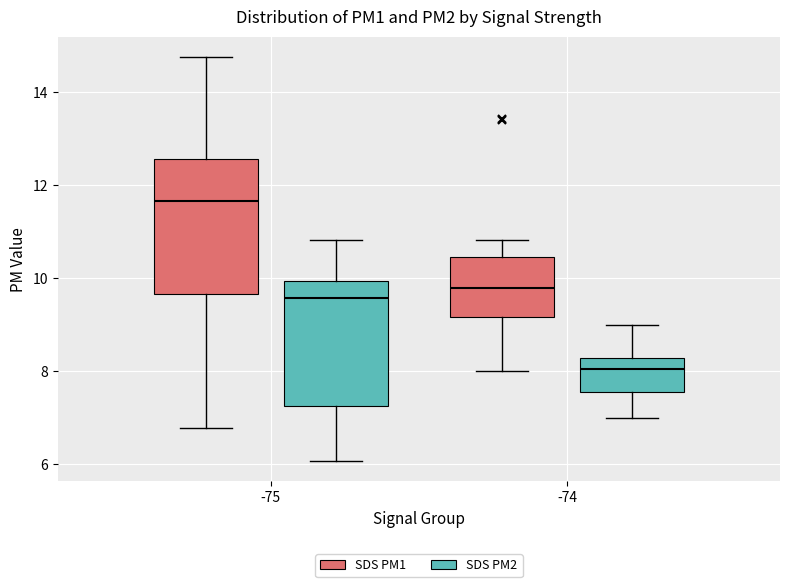

Where does the lower whisker of the box for -74 (SDS PM2) end on the y-axis? The values are not printed on the chart, so give them approximately, as read against the axis.

7.0